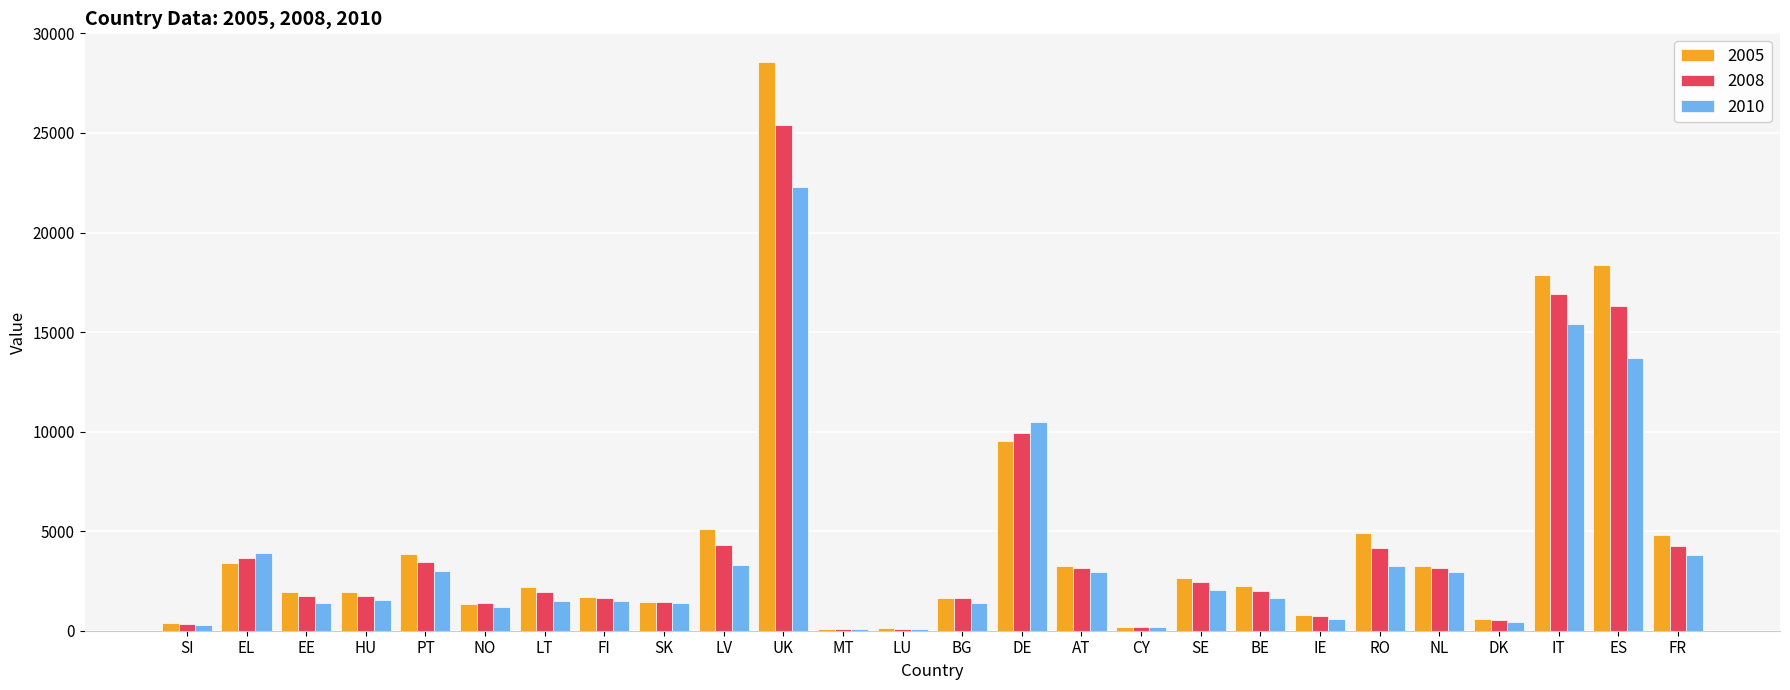

Is the value of 2005 at BE greater than the value of 2010 at LU?

Yes